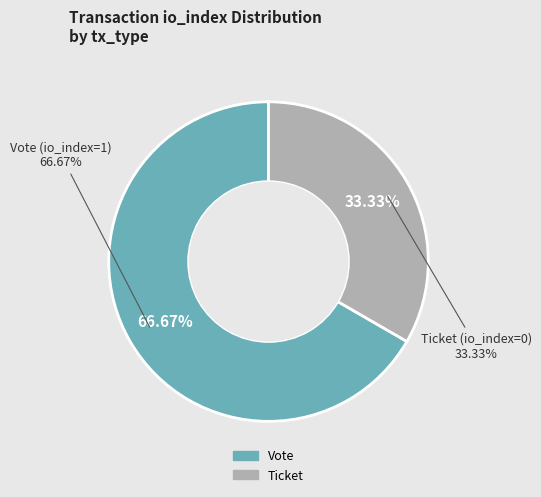

What is the majority slice?

Vote (tx_type, io_index=1)